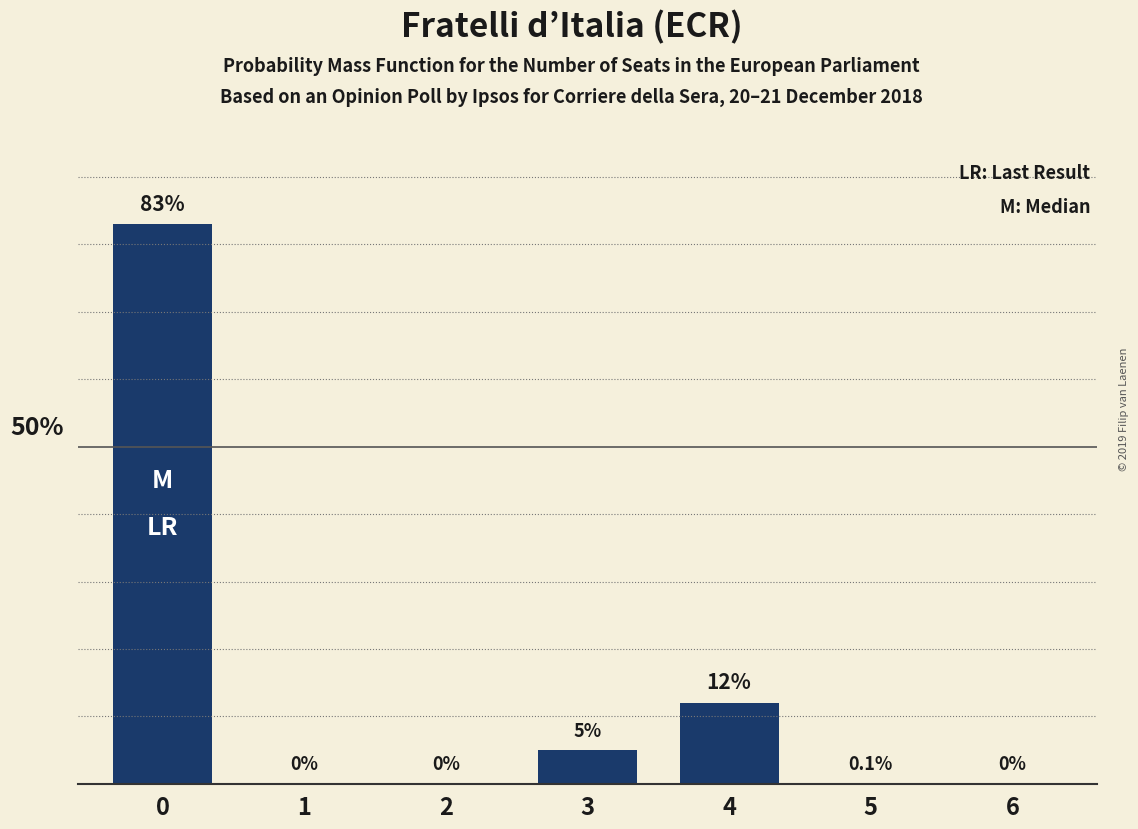

Are the bars grouped side by side (vs. stacked)?

No